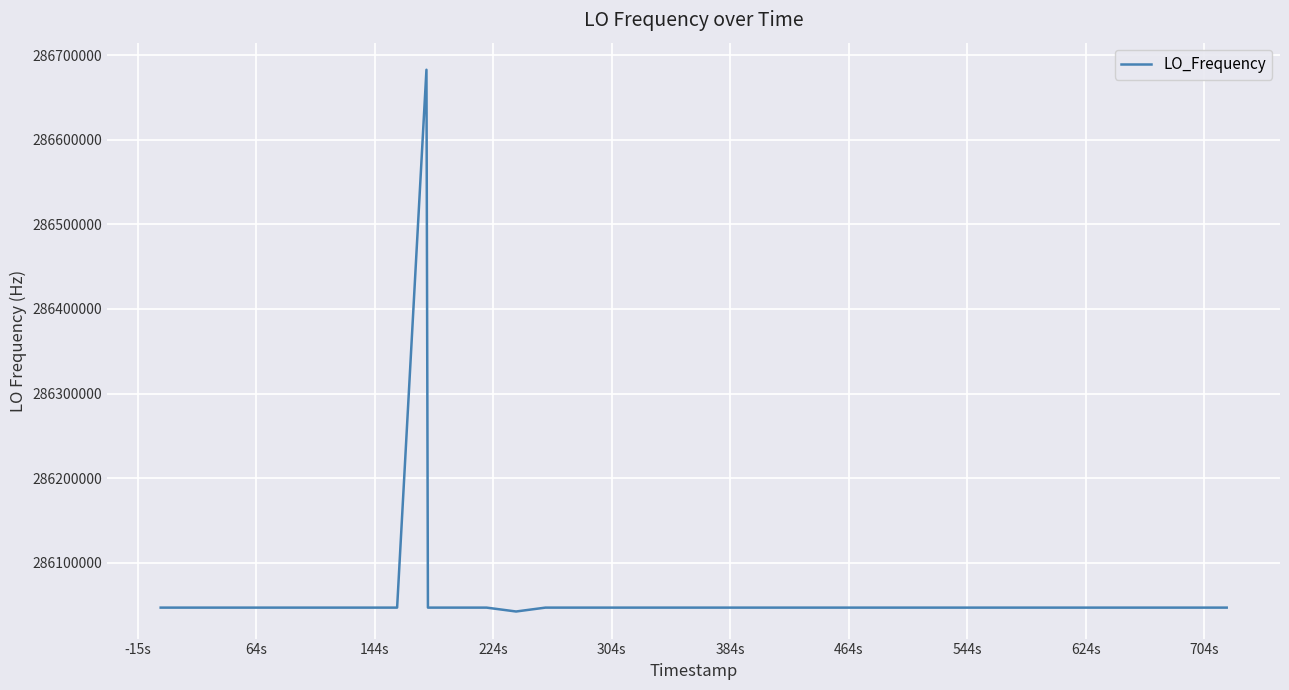

What is the smallest value displayed?

286042416.8